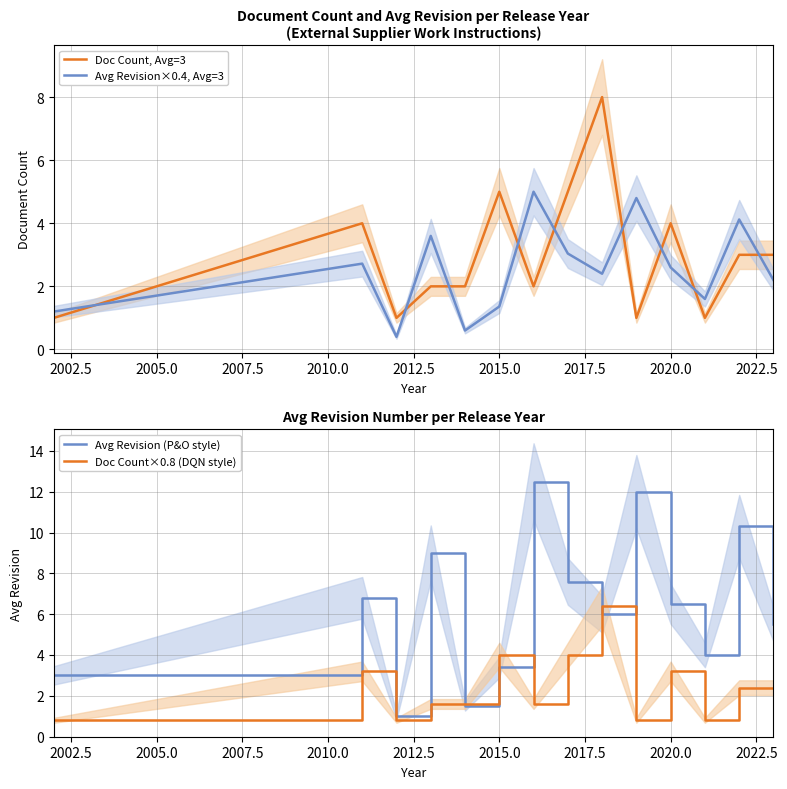

Reading right to left, extract all data points from this chart.

Doc Count, Avg=3: 3.0	3.0	1.0	4.0	1.0	8.0	5.0	2.0	5.0	2.0	2.0	1.0	4.0	1.0
Avg Revision×0.4, Avg=3: 2.2	4.1	1.6	2.6	4.8	2.4	3.0	5.0	1.4	0.6	3.6	0.4	2.7	1.2
Avg Revision (P&O style): 5.5	10.3	4.0	6.5	12.0	6.0	7.6	12.5	3.4	1.5	9.0	1.0	6.8	3.0
Doc Count×0.8 (DQN style): 2.4	2.4	0.8	3.2	0.8	6.4	4.0	1.6	4.0	1.6	1.6	0.8	3.2	0.8